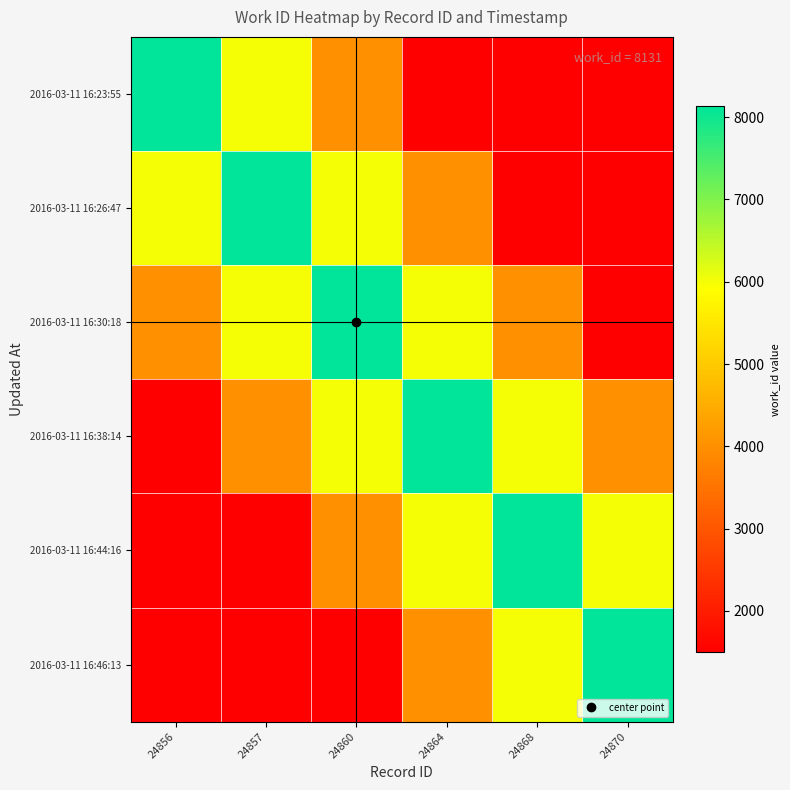

Reading right to left, extract all data points from this chart.

2016-03-11 16:23:55: 24870=1500	24868=1500	24864=1500	24860=4000	24857=6000	24856=8131
2016-03-11 16:26:47: 24870=1500	24868=1500	24864=4000	24860=6000	24857=8131	24856=6000
2016-03-11 16:30:18: 24870=1500	24868=4000	24864=6000	24860=8131	24857=6000	24856=4000
2016-03-11 16:38:14: 24870=4000	24868=6000	24864=8131	24860=6000	24857=4000	24856=1500
2016-03-11 16:44:16: 24870=6000	24868=8131	24864=6000	24860=4000	24857=1500	24856=1500
2016-03-11 16:46:13: 24870=8131	24868=6000	24864=4000	24860=1500	24857=1500	24856=1500